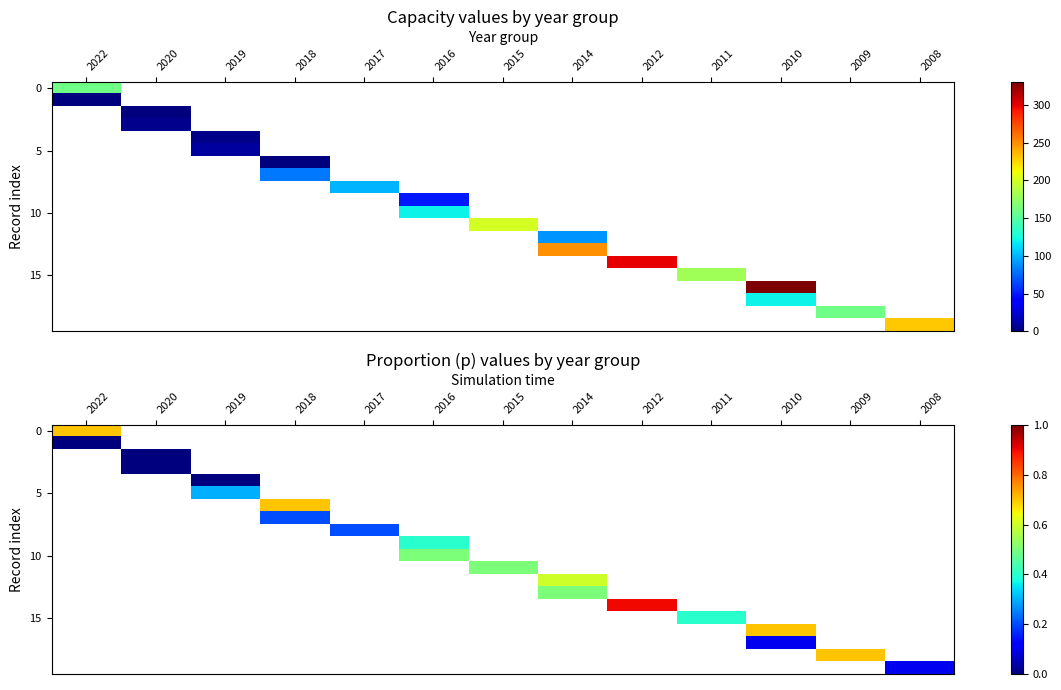

How many categories are shown in the chart?

13